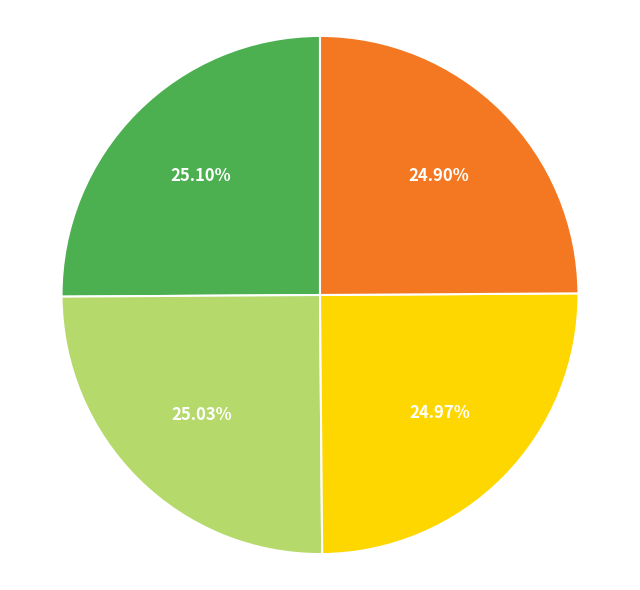

How many slices are in this pie chart?

4